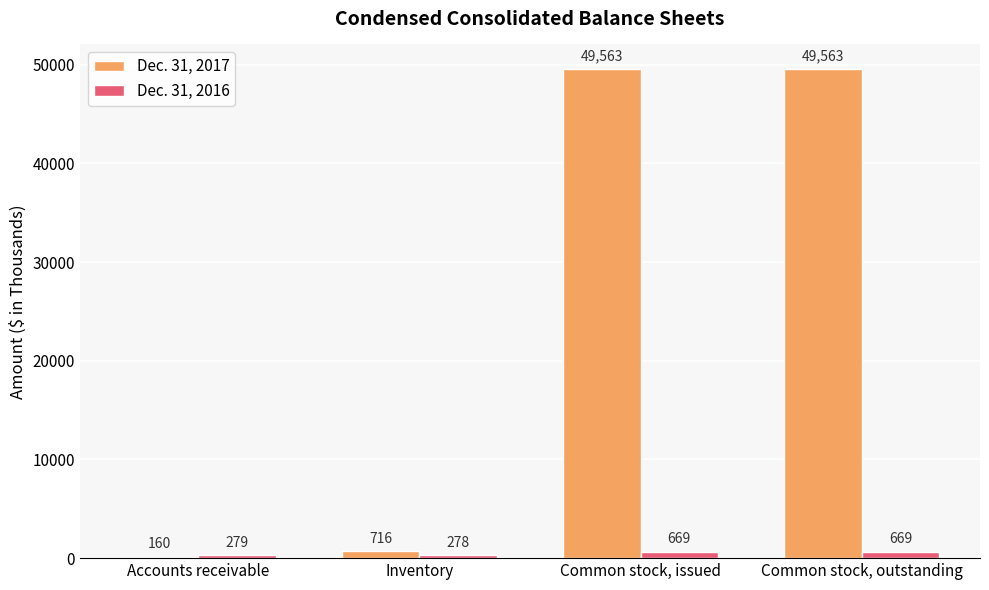

Which series has the largest range (max minus min)?

Dec. 31, 2017